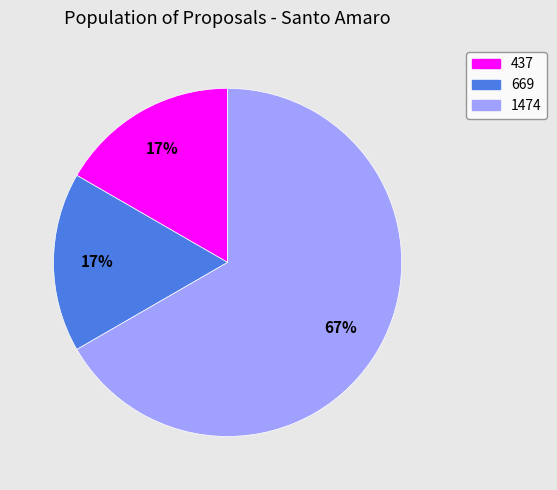

Do 1474 and 437 together represent more than half of the pie?

Yes